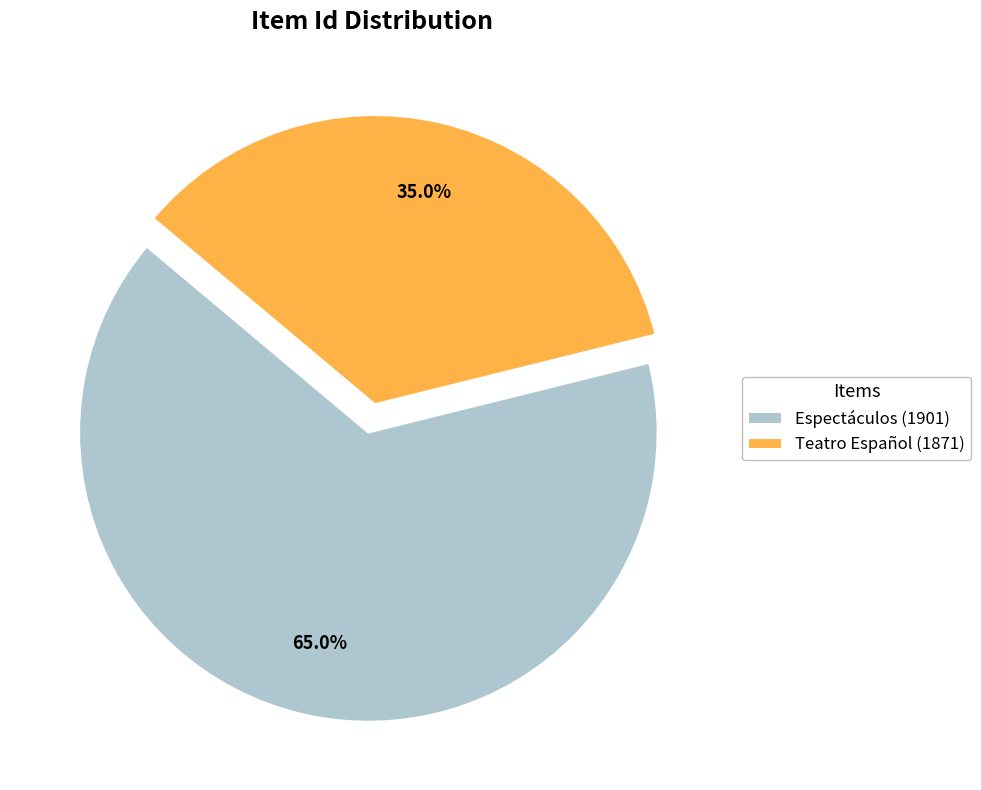

To the nearest percent, what portion does Espectáculos (1901) represent?

65%